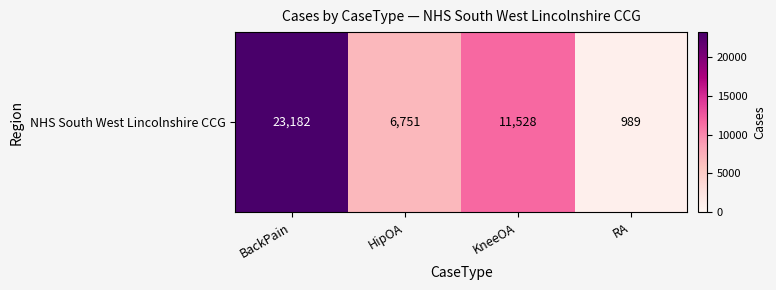

What is the difference between the values at KneeOA and RA?

10539